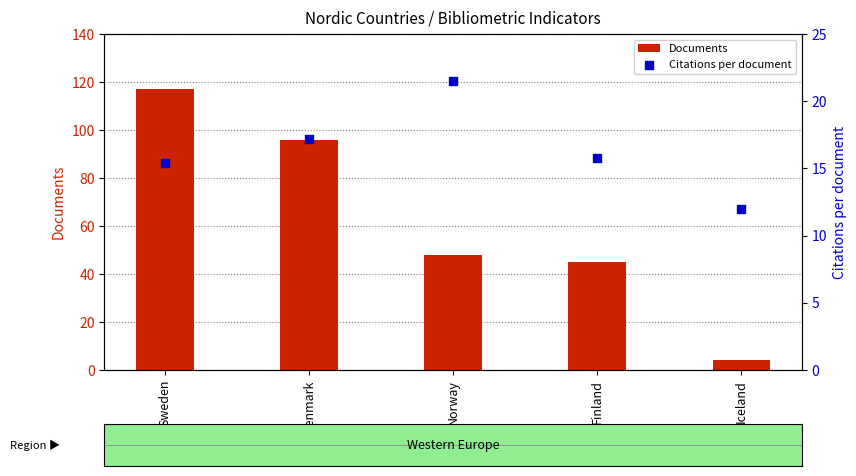

Which series contains the lowest Y value?

Documents